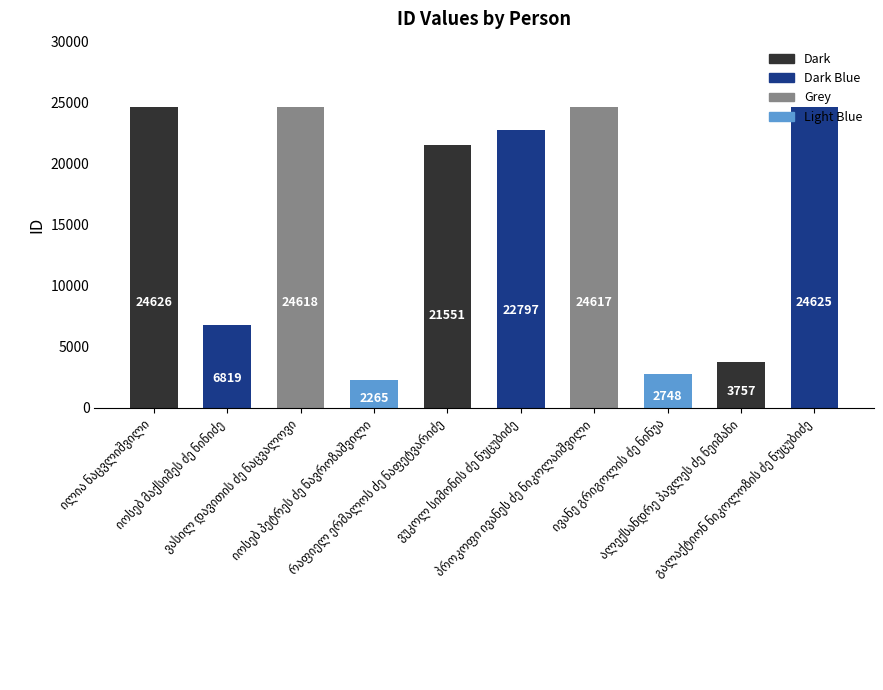

What is the minimum value shown in the chart?

2265